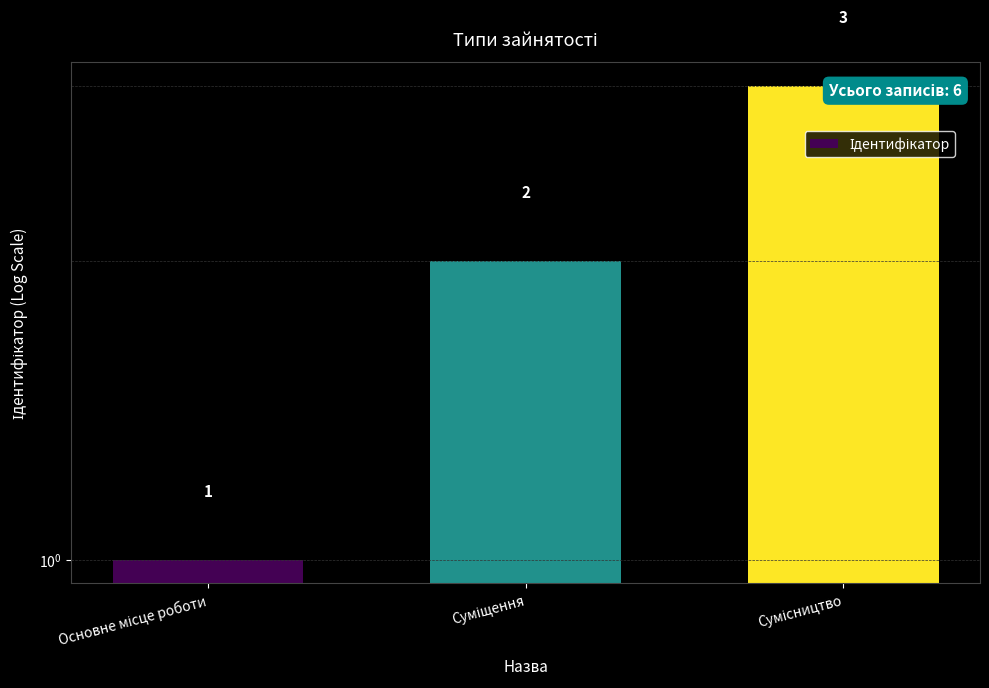

What is the sum of all values?

6